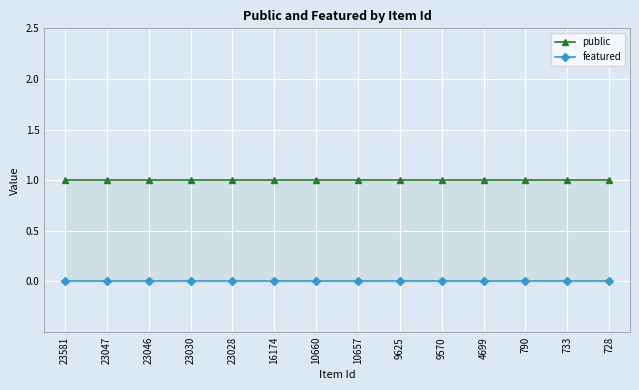

Is the value of featured at 733 greater than the value of public at 23581?

No